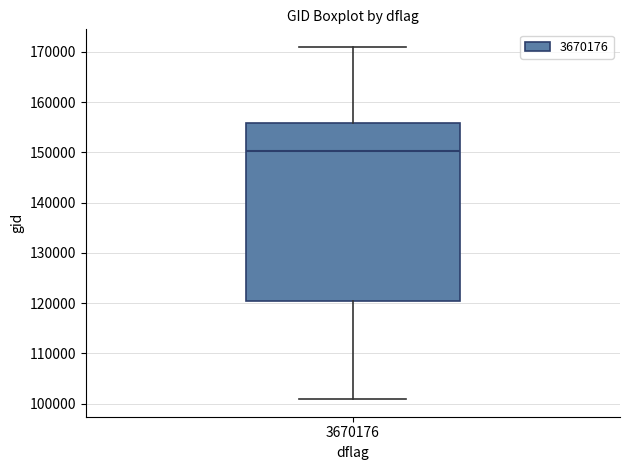

Transcribe this box plot: give where the median line is, the range the box spans, and where the two whiskers end, as read against the y-axis. The values are not printed on the chart, so give them approximately, as read against the axis.

median 150000, box 120000 to 156000, whiskers 101000 to 171000